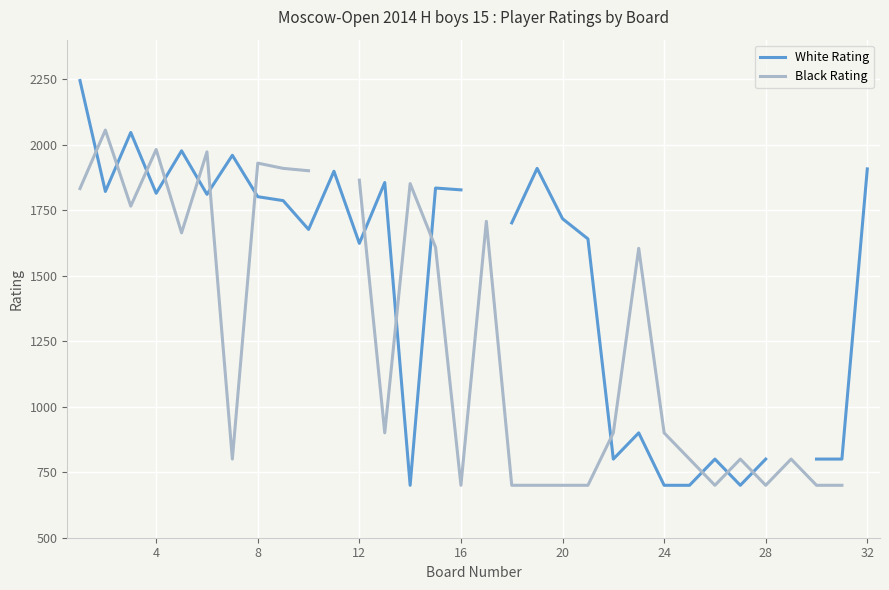

How many values in the White Rating series exceed 1801?

13